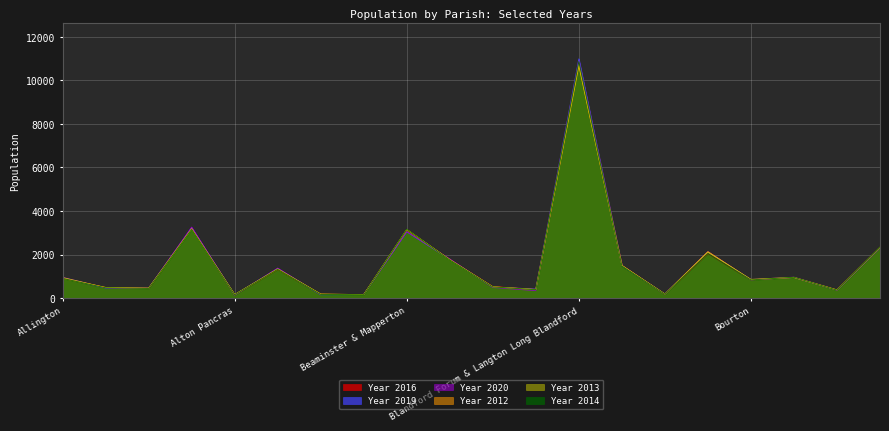

Reading left to right, transcribe all the data shown in this chart.

Year 2016: Allington=925	Abbotsbury=479	Affpuddle and Turnerspuddle=432	Alderholt=3192	Alton Pancras=143	Arne=1313	Ashmore=169	Askerswell=161	Beaminster & Mapperton=3114	Bere Regis=1775	Bincombe=527	Bishop's Caundle=404	Blandford Forum & Langton Long Blandford=10927	Blandford St. Mary=1493	Bloxworth=173	Bothenhampton=2042	Bourton=834	Bradford Abbas & Clifton Maybank=947	Bradford Peverell=372	Bradpole=2326
Year 2019: Allington=934	Abbotsbury=460	Affpuddle and Turnerspuddle=448	Alderholt=3233	Alton Pancras=148	Arne=1358	Ashmore=151	Askerswell=160	Beaminster & Mapperton=3043	Bere Regis=1775	Bincombe=508	Bishop's Caundle=415	Blandford Forum & Langton Long Blandford=10992	Blandford St. Mary=1485	Bloxworth=179	Bothenhampton=2112	Bourton=835	Bradford Abbas & Clifton Maybank=945	Bradford Peverell=363	Bradpole=2314
Year 2020: Allington=953	Abbotsbury=468	Affpuddle and Turnerspuddle=458	Alderholt=3262	Alton Pancras=133	Arne=1378	Ashmore=159	Askerswell=167	Beaminster & Mapperton=3046	Bere Regis=1799	Bincombe=484	Bishop's Caundle=341	Blandford Forum & Langton Long Blandford=10824	Blandford St. Mary=1496	Bloxworth=188	Bothenhampton=2128	Bourton=852	Bradford Abbas & Clifton Maybank=961	Bradford Peverell=364	Bradpole=2295
Year 2012: Allington=903	Abbotsbury=490	Affpuddle and Turnerspuddle=451	Alderholt=3190	Alton Pancras=161	Arne=1327	Ashmore=186	Askerswell=158	Beaminster & Mapperton=3146	Bere Regis=1763	Bincombe=522	Bishop's Caundle=390	Blandford Forum & Langton Long Blandford=10660	Blandford St. Mary=1501	Bloxworth=186	Bothenhampton=2136	Bourton=841	Bradford Abbas & Clifton Maybank=944	Bradford Peverell=370	Bradpole=2335
Year 2013: Allington=943	Abbotsbury=482	Affpuddle and Turnerspuddle=456	Alderholt=3166	Alton Pancras=157	Arne=1339	Ashmore=180	Askerswell=161	Beaminster & Mapperton=3155	Bere Regis=1762	Bincombe=514	Bishop's Caundle=393	Blandford Forum & Langton Long Blandford=10730	Blandford St. Mary=1496	Bloxworth=185	Bothenhampton=2104	Bourton=859	Bradford Abbas & Clifton Maybank=954	Bradford Peverell=377	Bradpole=2330
Year 2014: Allington=903	Abbotsbury=471	Affpuddle and Turnerspuddle=443	Alderholt=3154	Alton Pancras=151	Arne=1318	Ashmore=167	Askerswell=151	Beaminster & Mapperton=3158	Bere Regis=1750	Bincombe=511	Bishop's Caundle=385	Blandford Forum & Langton Long Blandford=10866	Blandford St. Mary=1472	Bloxworth=179	Bothenhampton=2051	Bourton=833	Bradford Abbas & Clifton Maybank=956	Bradford Peverell=365	Bradpole=2336